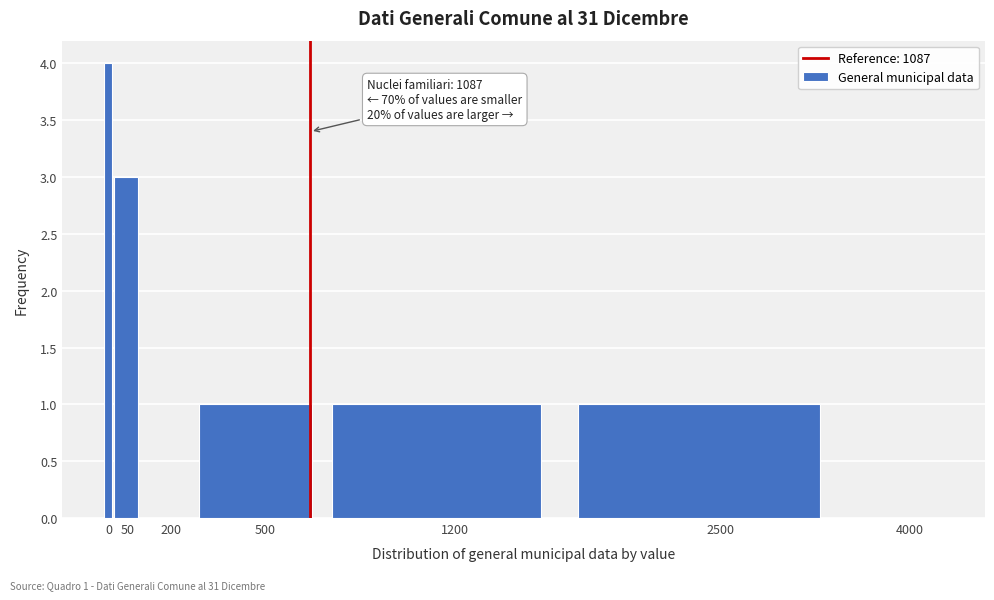

Reading left to right, list all the values displayed in this chart.

0=4	50=3	200=0	500=1	1200=1	2500=1	4000=0